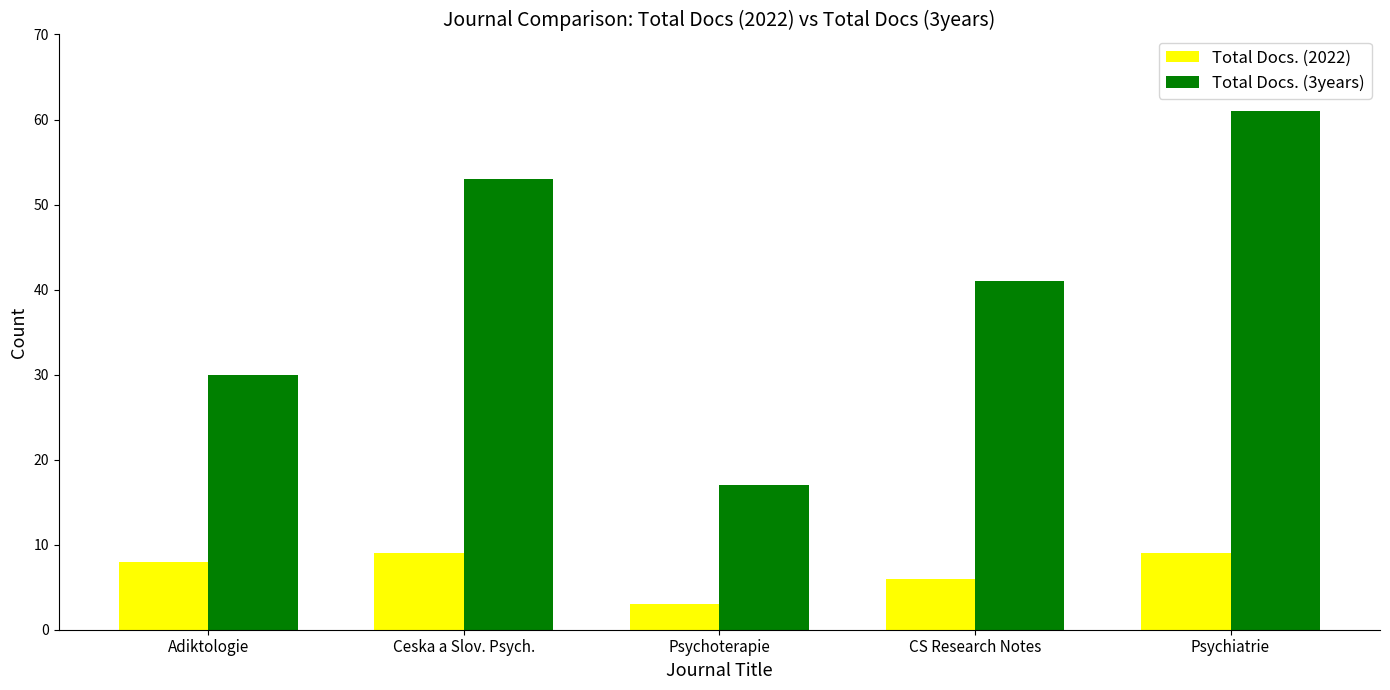

Does the chart contain any negative values?

No